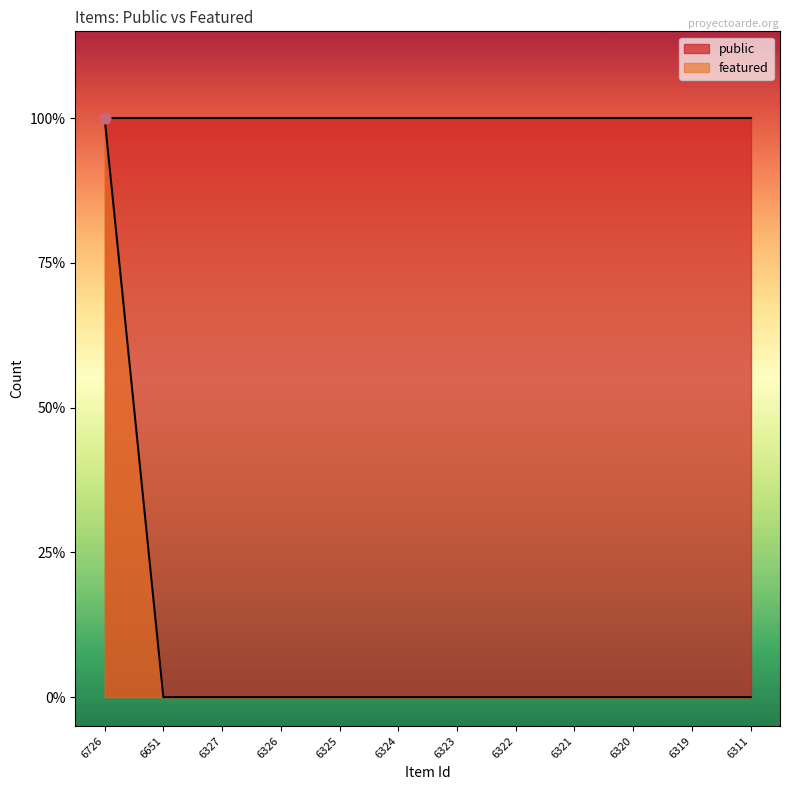

Between 6323 and 6320, which is larger?

6323